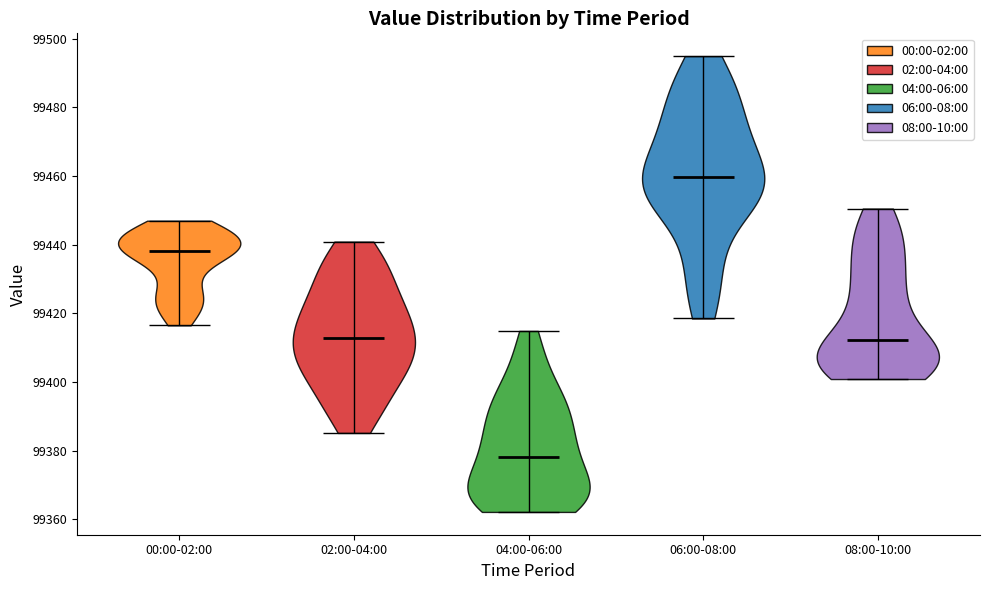

Reading left to right, read every violin against the y-axis: where its median line is, and the lowest and highest points it reaches. The values are not printed on the chart, so give them approximately, as read against the axis.

00:00-02:00: median line 99438, lowest point 99416, highest point 99446
02:00-04:00: median line 99412, lowest point 99386, highest point 99440
04:00-06:00: median line 99378, lowest point 99362, highest point 99414
06:00-08:00: median line 99460, lowest point 99418, highest point 99494
08:00-10:00: median line 99412, lowest point 99400, highest point 99450